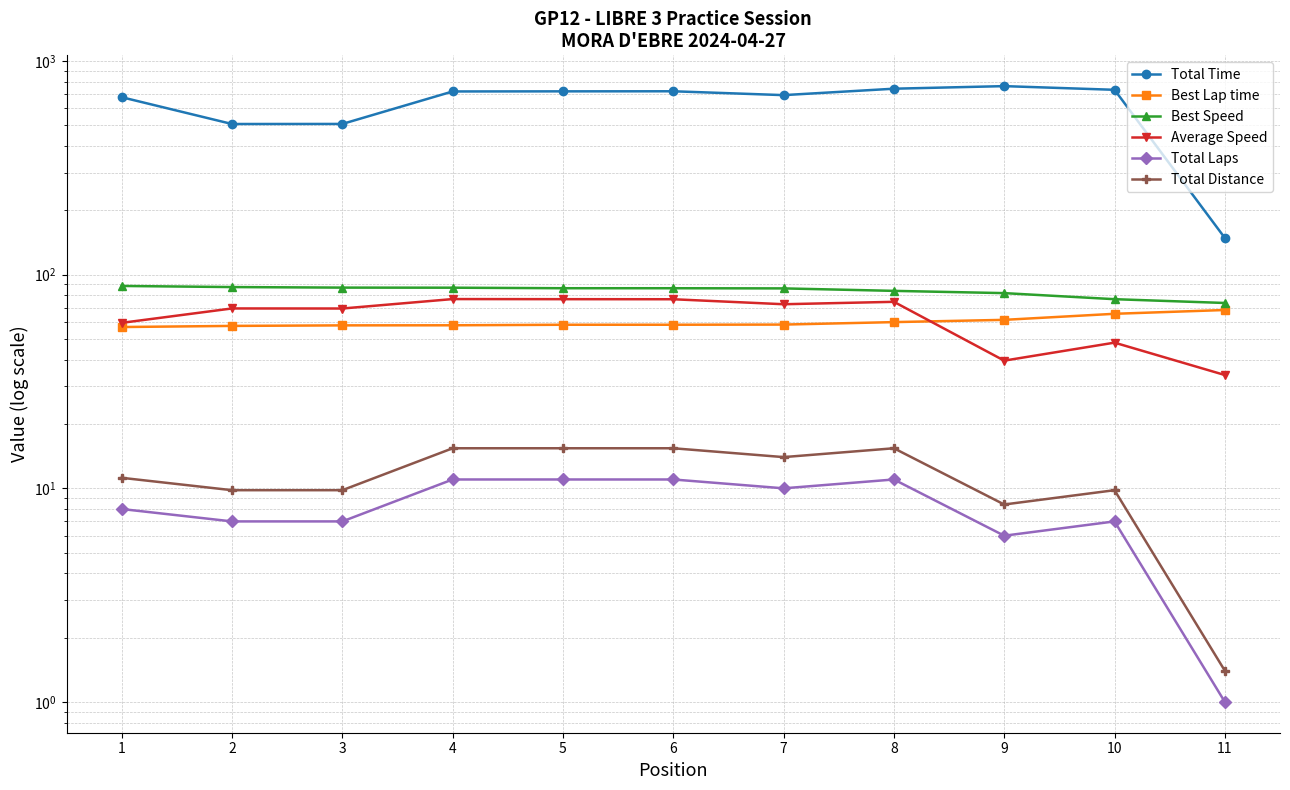

Where does the Total Laps series first go above 8?

4